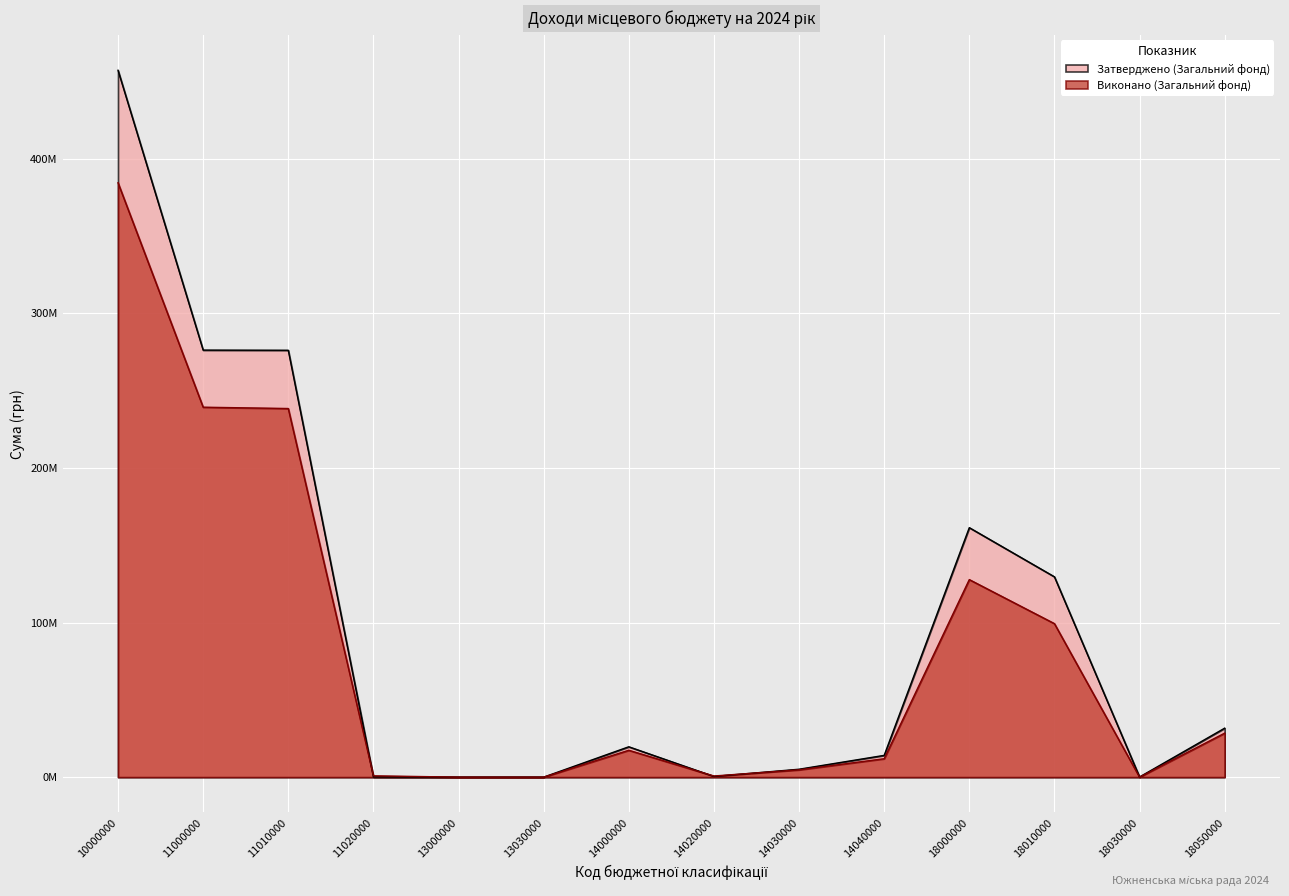

What is the value of the Виконано (Загальний фонд) point at the 6th from the left?

1278.5